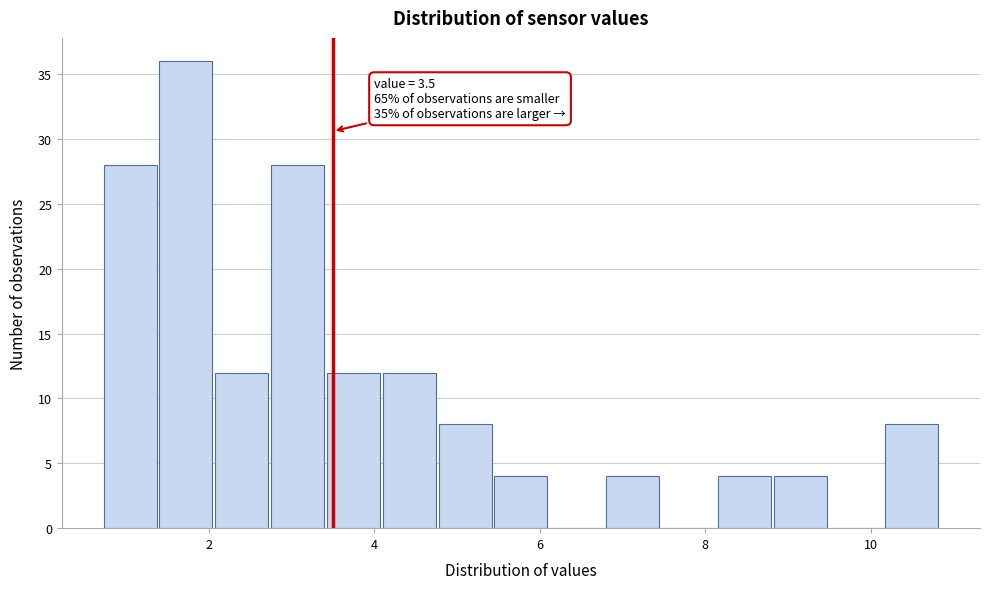

Read against the x-axis, roughly where is the centre of the tallest bar?

1.8